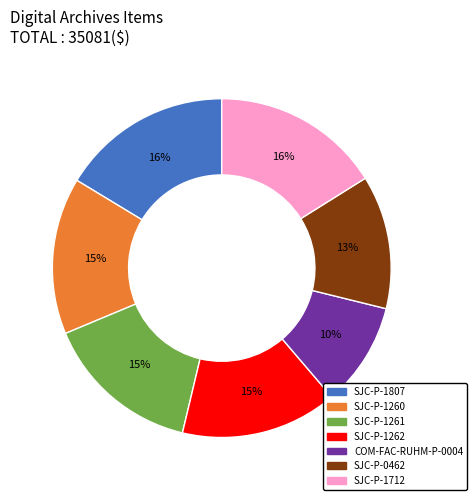

Which has a higher value, COM-FAC-RUHM-P-0004 or SJC-P-1807?

SJC-P-1807